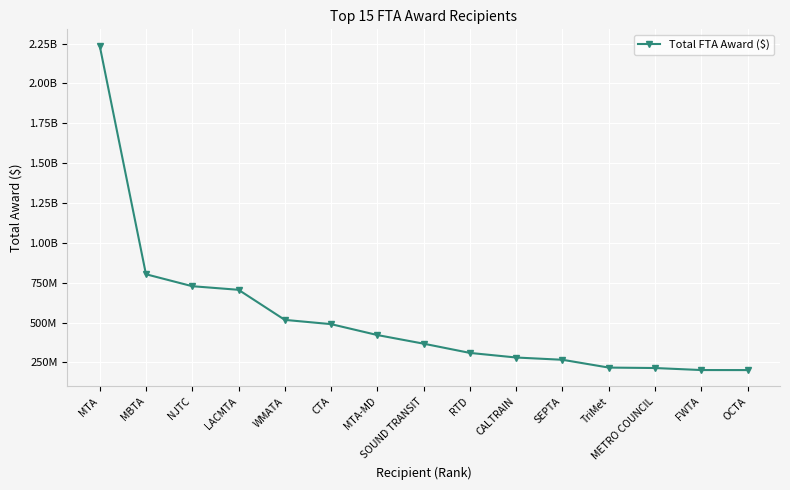

At which label is the value closest to 1219874978?

MBTA